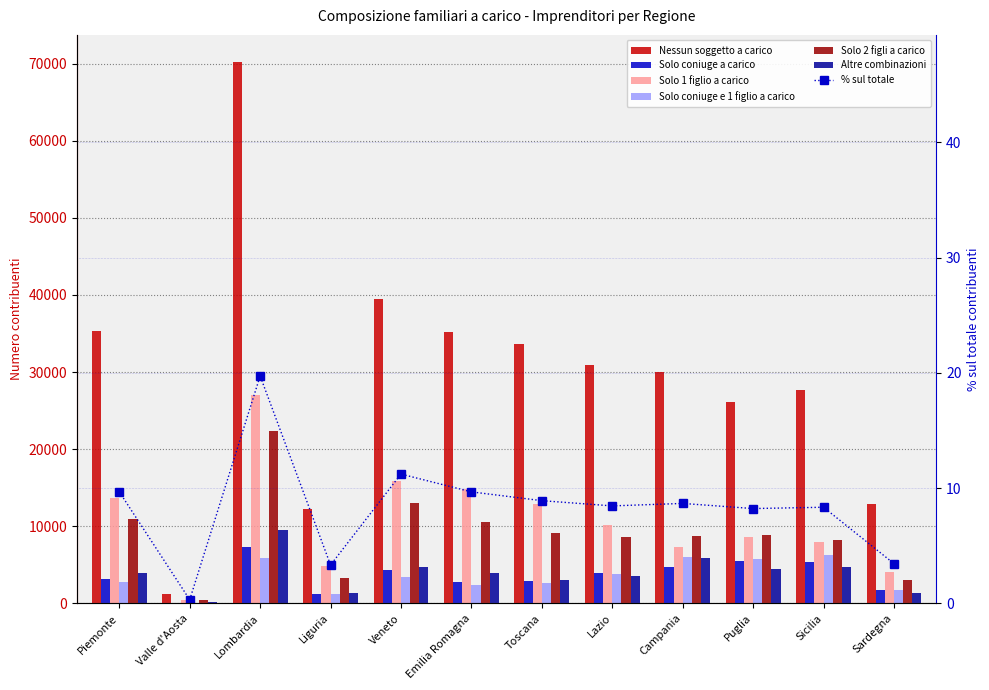

What position from the right is Lazio?

5